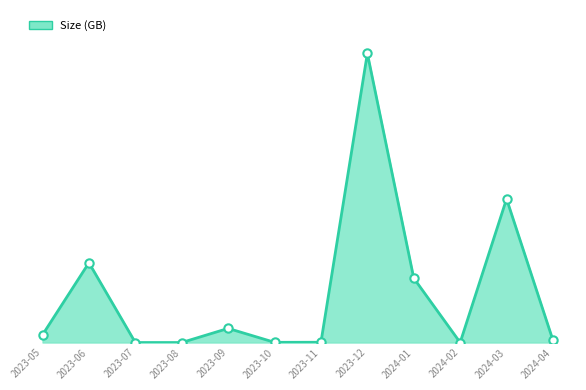

Does the chart have visible grid lines?

No